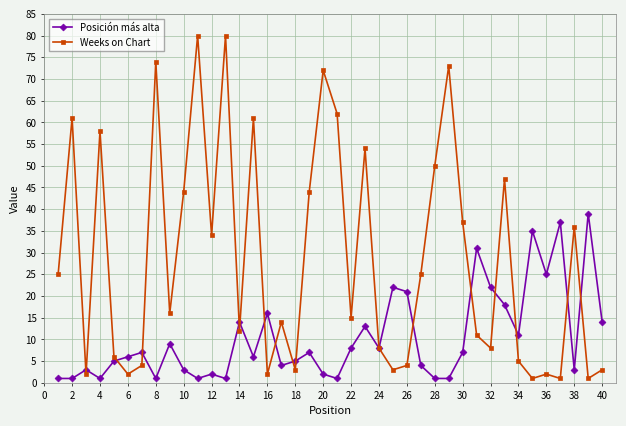

True or false: Posición más alta has more than 1 points higher than both neighbors.

True